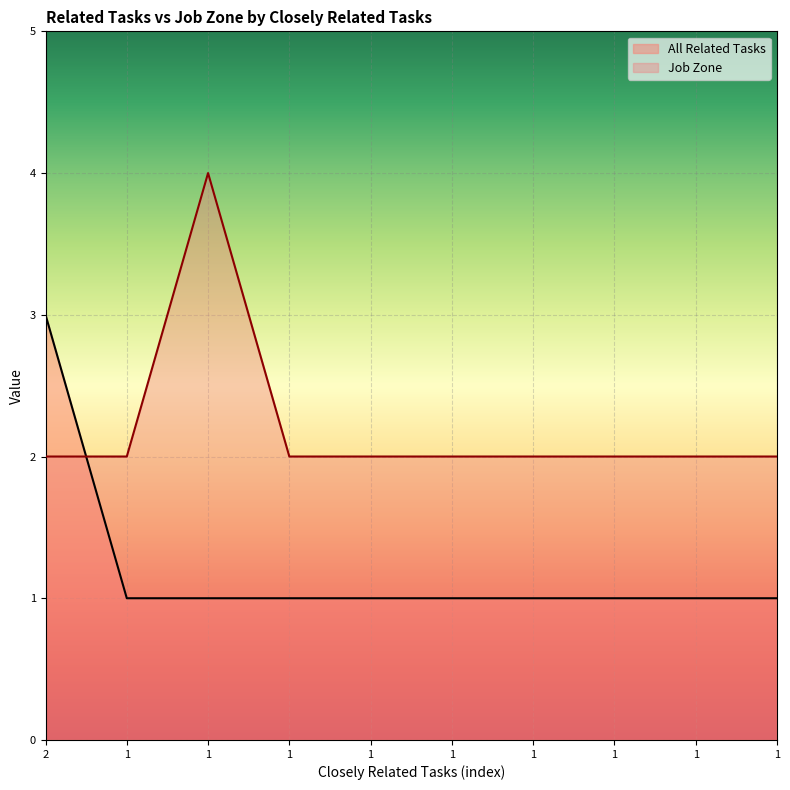

Is it true that Job Zone equals 3 at 1?

False